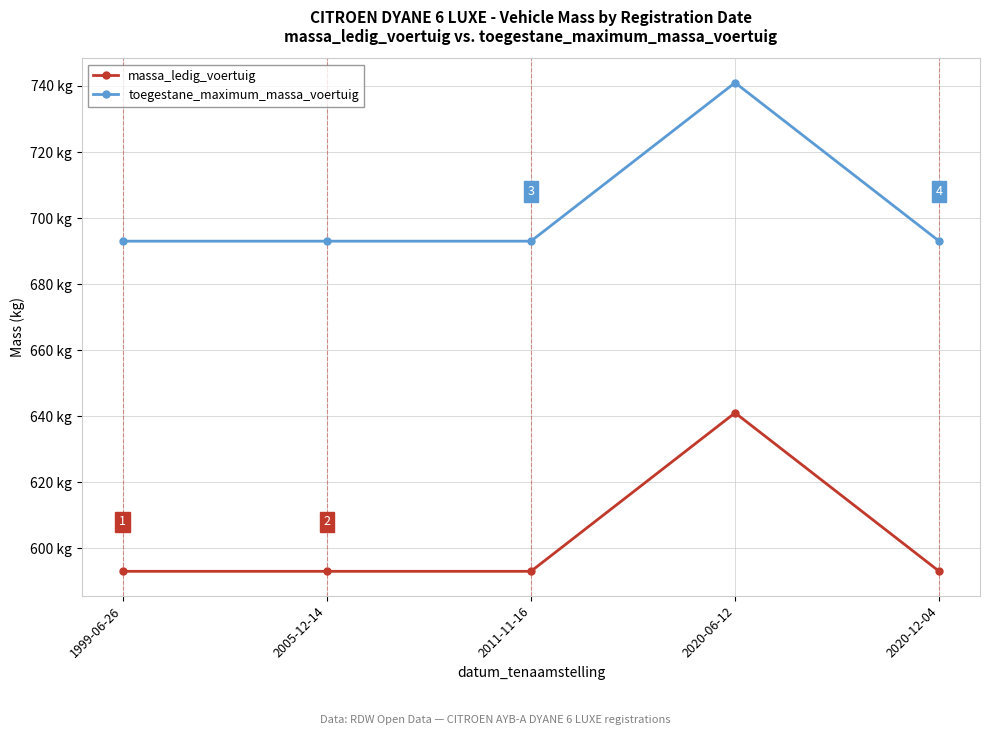

How many lines are shown in the chart?

2